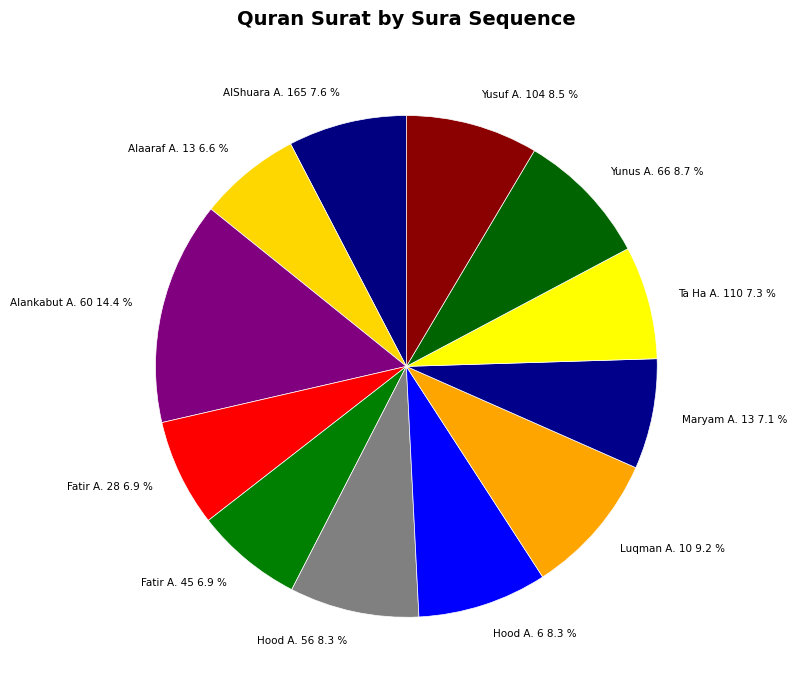

Count the number of slices in the pie.

12